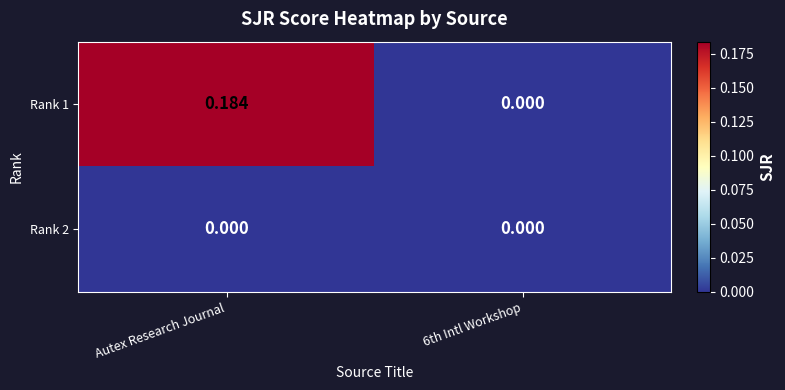

At which category is the sum across all series the highest?

Autex Research Journal